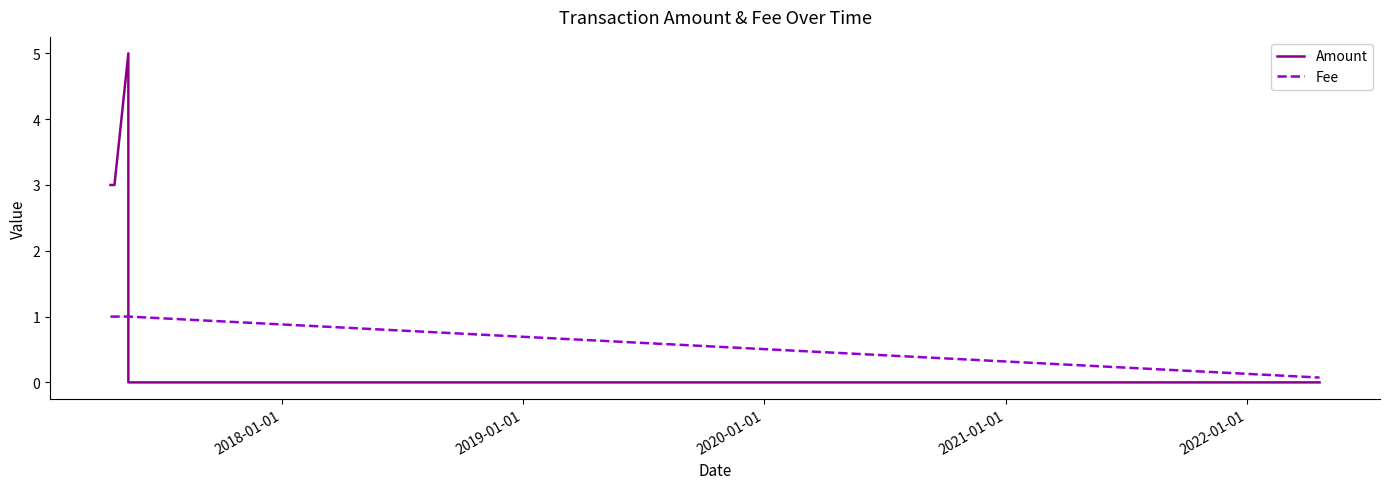

What is the difference between the second highest and minimum values in the Fee series?

0.9